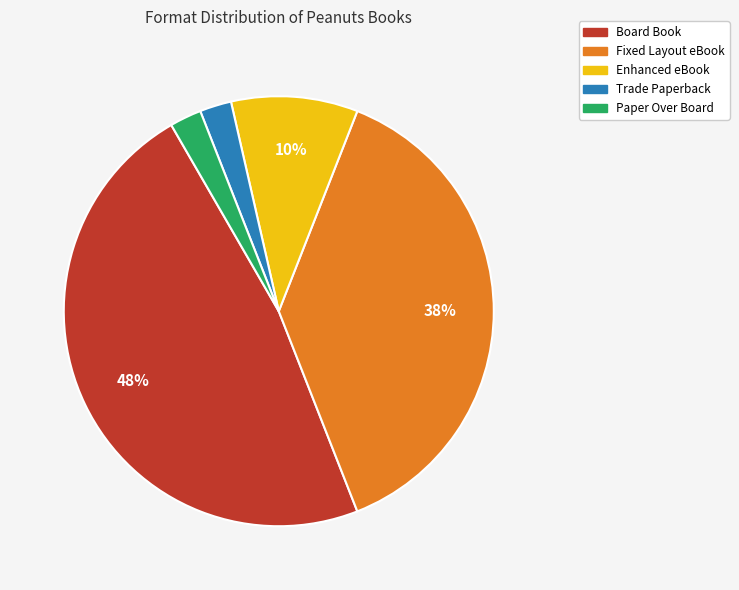

How many segments does this pie chart have?

5